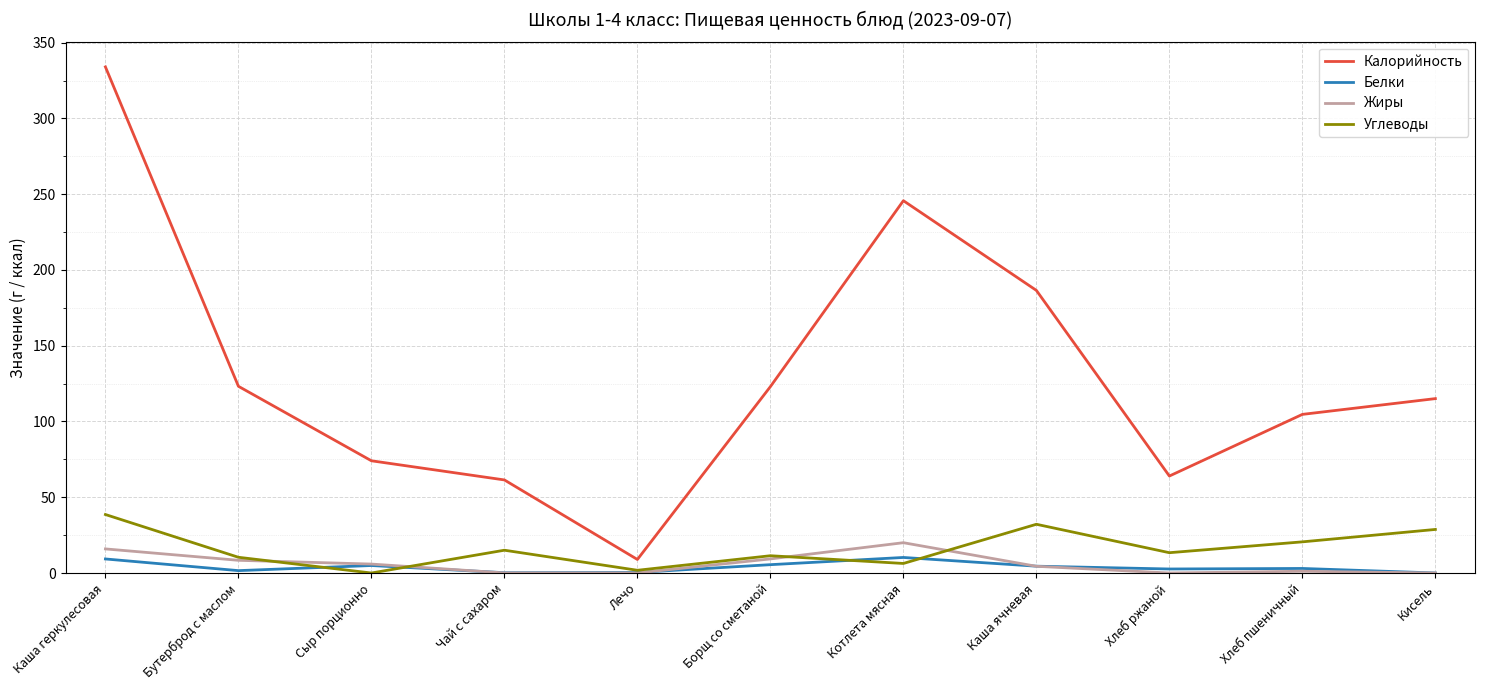

Which series has the largest total across all categories?

Калорийность